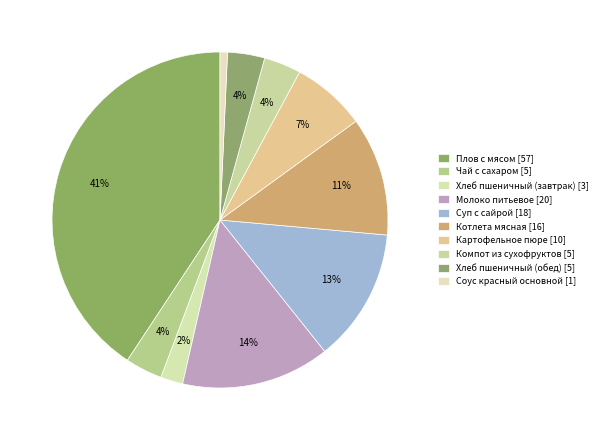

Is there any slice that represents more than half of the pie?

No